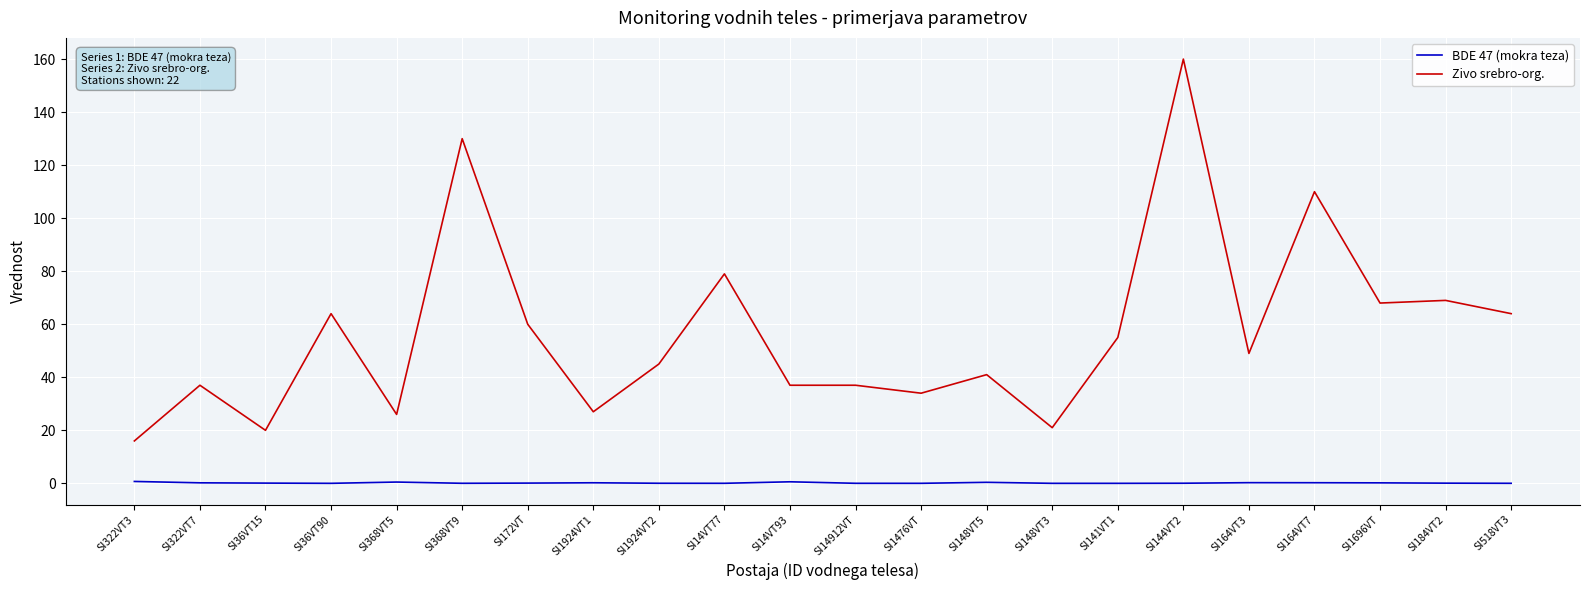

List the series in order of their peak value, lowest first.

BDE 47 (mokra teza), Zivo srebro-org.